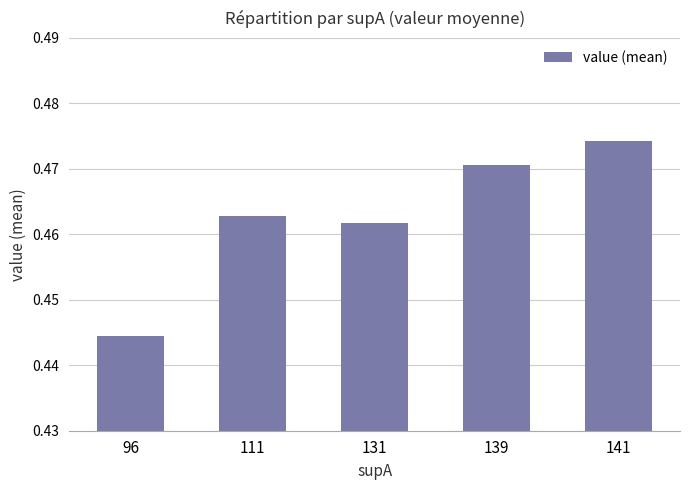

The chart shows a value of 0.8 at 96. True or false?

False